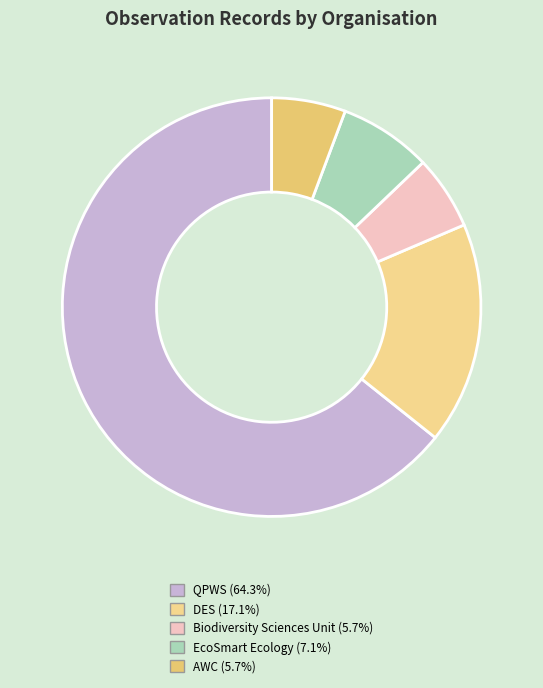

Does any single category account for the majority?

Yes